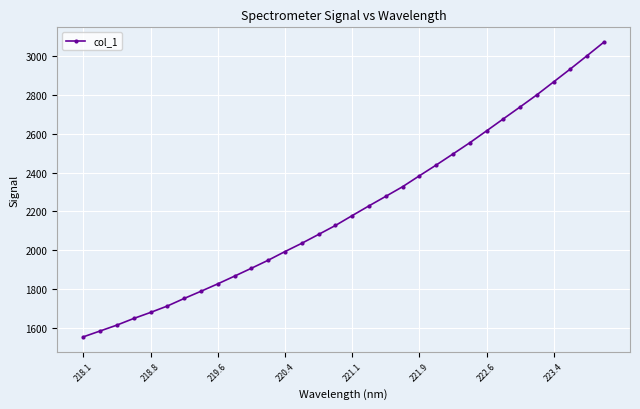

What is the value of the 8th point from the left?

1787.9